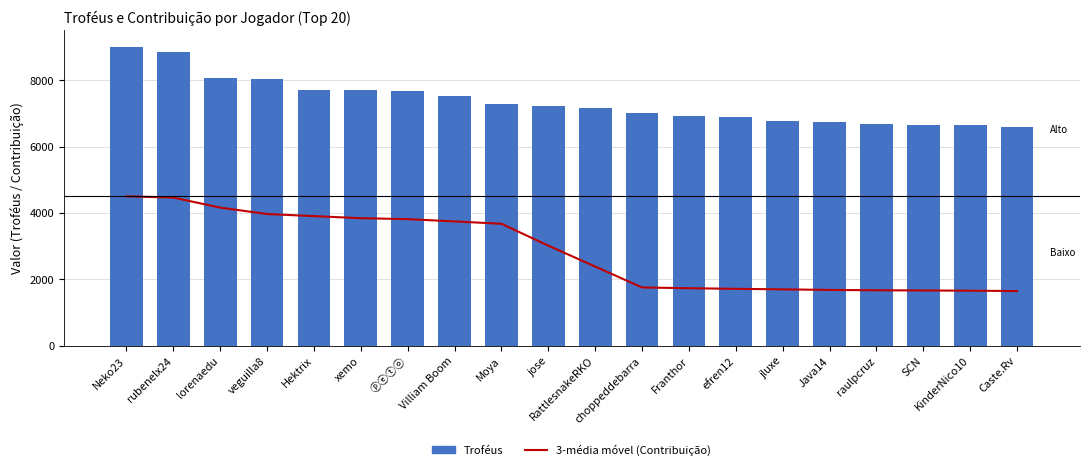

Reading left to right, extract all data points from this chart.

3-média móvel (Contribuição): 4500.0	4463.5	4160.7	3967.7	3904.3	3841.7	3814.0	3745.0	3674.0	3015.7	2385.7	1755.7	1733.0	1714.0	1698.7	1681.3	1671.3	1665.3	1658.0	1648.0
Troféus: 9000.0	8855.0	8075.0	8036.0	7696.0	7694.0	7661.0	7530.0	7281.0	7235.0	7162.0	7000.0	6908.0	6891.0	6774.0	6726.0	6683.0	6652.0	6652.0	6595.0